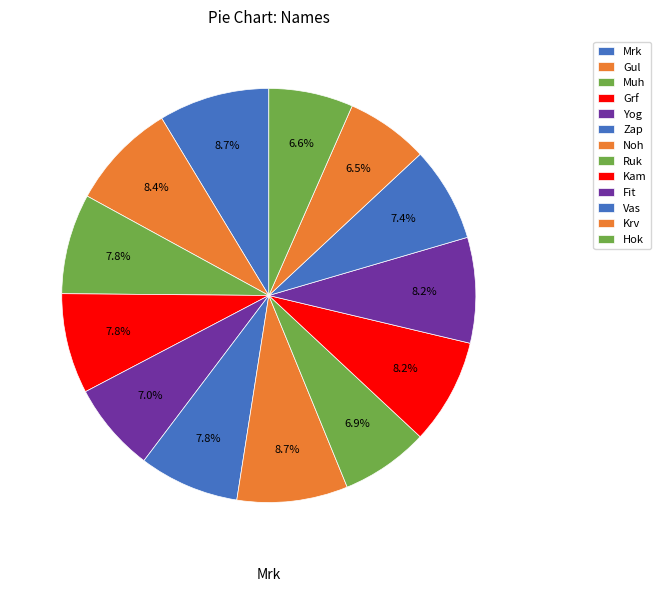

How many segments does this pie chart have?

13